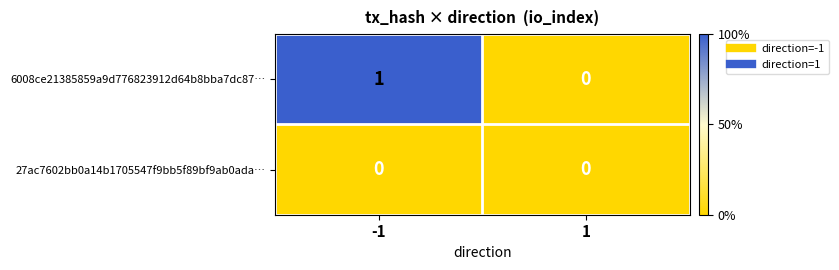

How many series are shown in this chart?

2